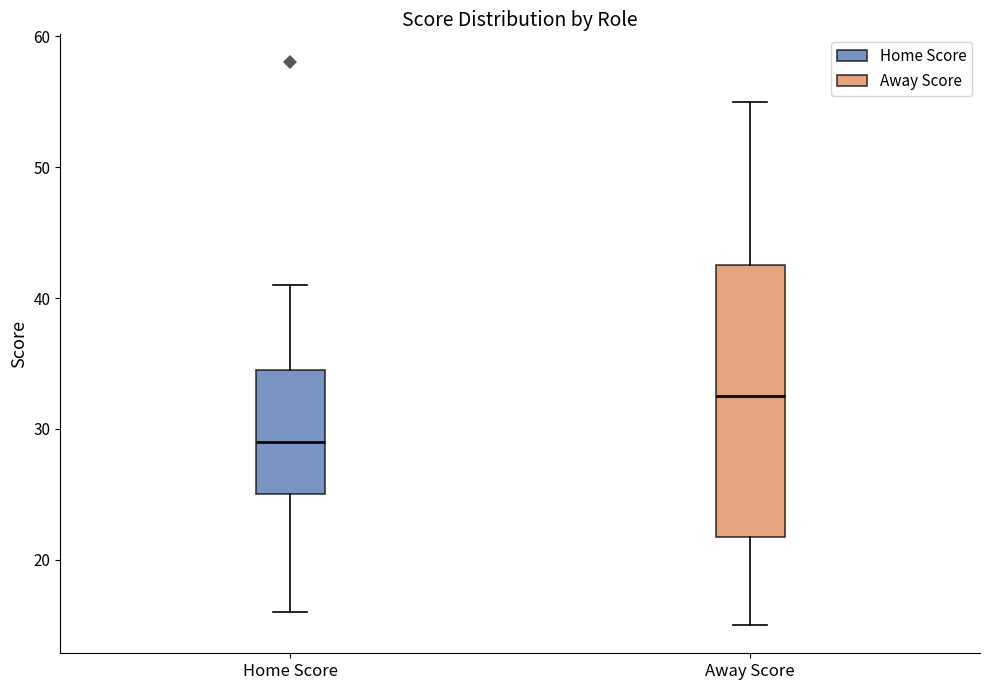

Comparing the boxes themselves (not the whiskers), which one is the tallest?

Away Score